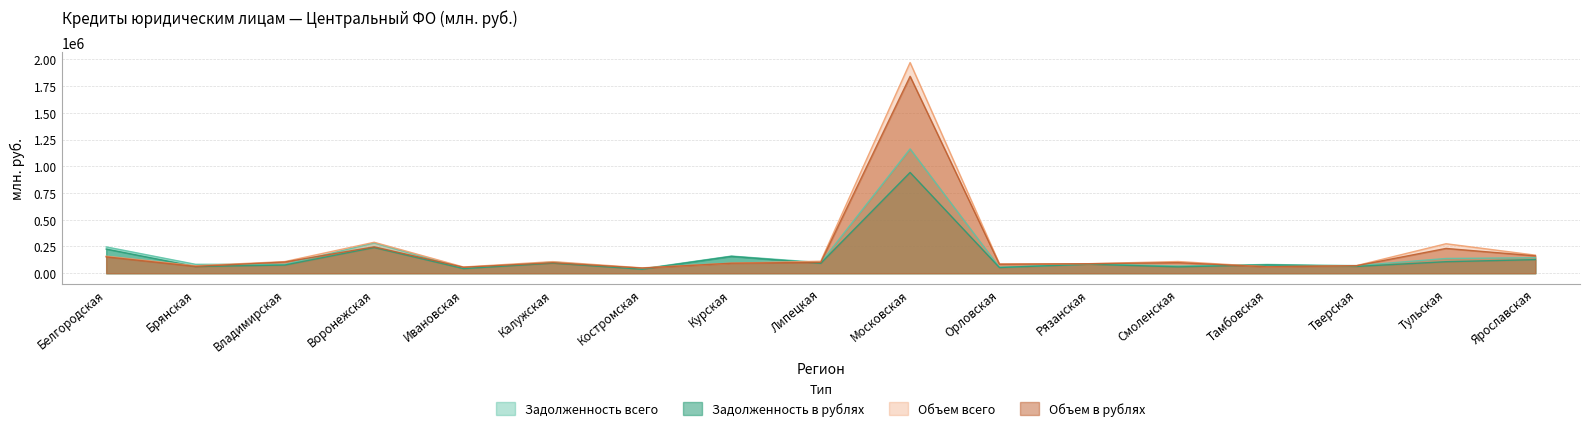

Reading left to right, list all the values displayed in this chart.

Задолженность всего: Белгородская=246205	Брянская=83299	Владимирская=82462	Воронежская=283292	Ивановская=45994	Калужская=104675	Костромская=41094	Курская=160275	Липецкая=99472	Московская=1162275	Орловская=54828	Рязанская=86186	Смоленская=67661	Тамбовская=81783	Тверская=70912	Тульская=137819	Ярославская=144907
Задолженность в рублях: Белгородская=226043	Брянская=62709	Владимирская=76507	Воронежская=240206	Ивановская=43425	Калужская=94214	Костромская=37729	Курская=157288	Липецкая=92837	Московская=942336	Орловская=53290	Рязанская=84252	Смоленская=59437	Тамбовская=78682	Тверская=63530	Тульская=107744	Ярославская=127199
Объем всего: Белгородская=159221	Брянская=69653	Владимирская=108685	Воронежская=289447	Ивановская=58178	Калужская=108334	Костромская=50194	Курская=93922	Липецкая=112263	Московская=1969876	Орловская=87210	Рязанская=89232	Смоленская=109358	Тамбовская=60051	Тверская=71671	Тульская=275593	Ярославская=169061
Объем в рублях: Белгородская=153031	Брянская=63829	Владимирская=104596	Воронежская=246793	Ивановская=55677	Калужская=98294	Костромская=48176	Курская=93396	Липецкая=101851	Московская=1841152	Орловская=83777	Рязанская=88530	Смоленская=98757	Тамбовская=59645	Тверская=70391	Тульская=231826	Ярославская=162504